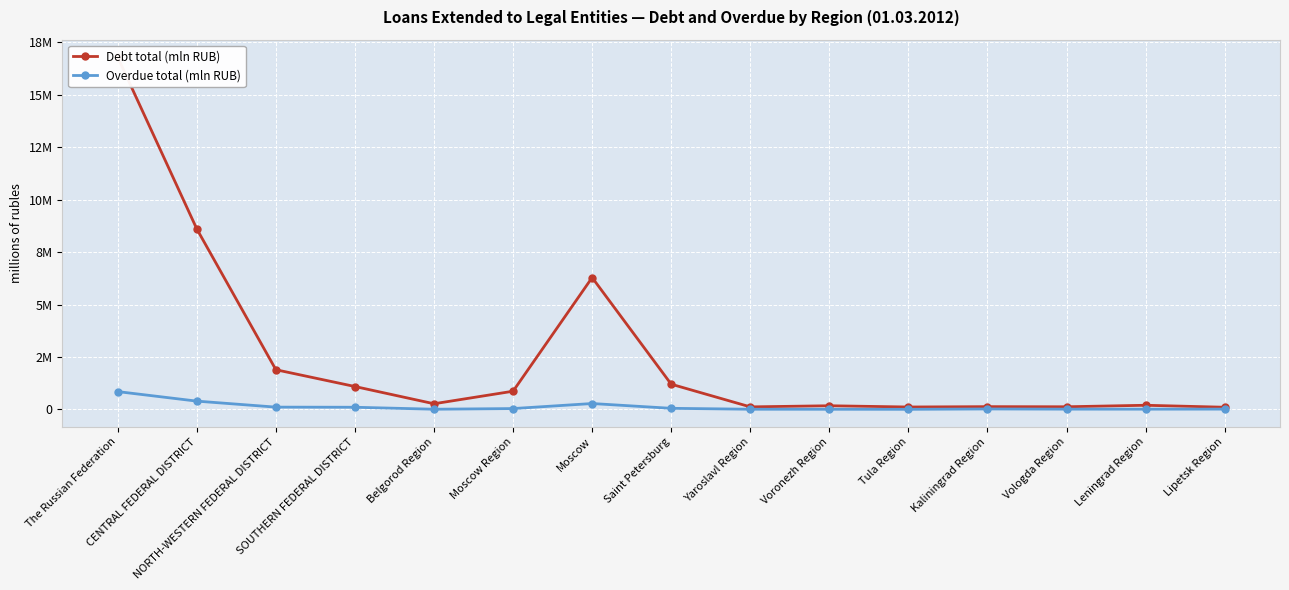

At Lipetsk Region, list the series in order from smallest to largest.

Overdue total (mln RUB), Debt total (mln RUB)